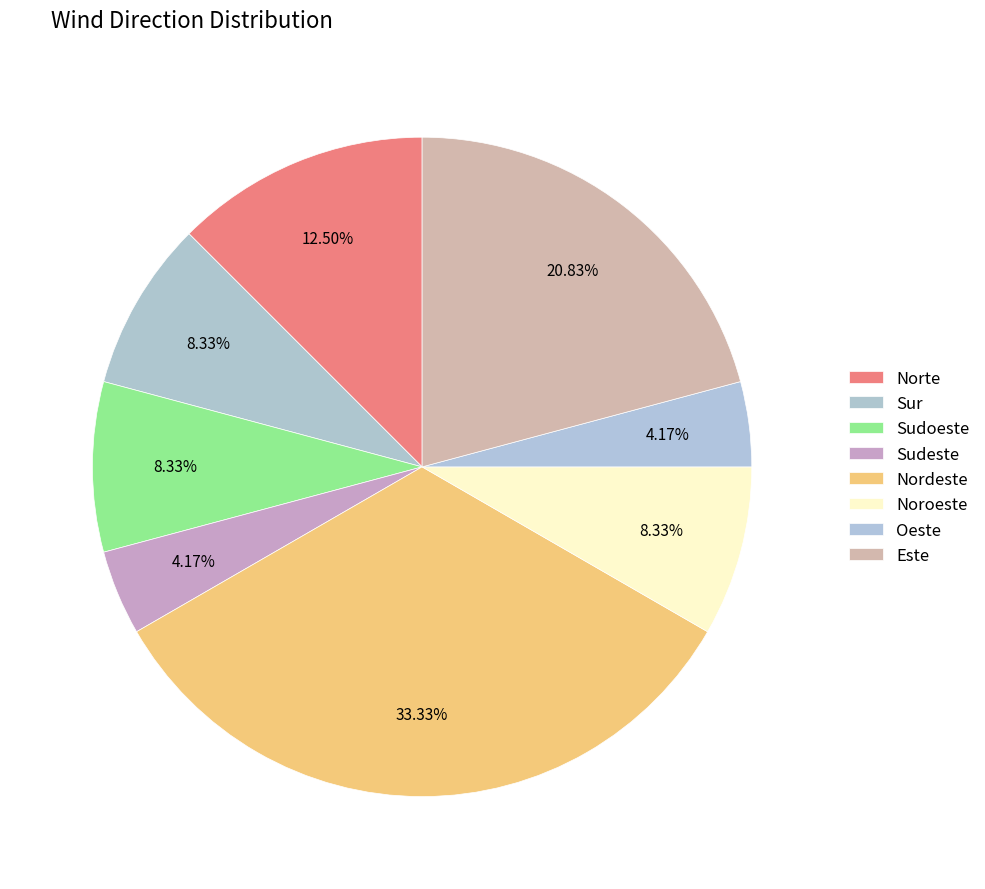

How many segments does this pie chart have?

8